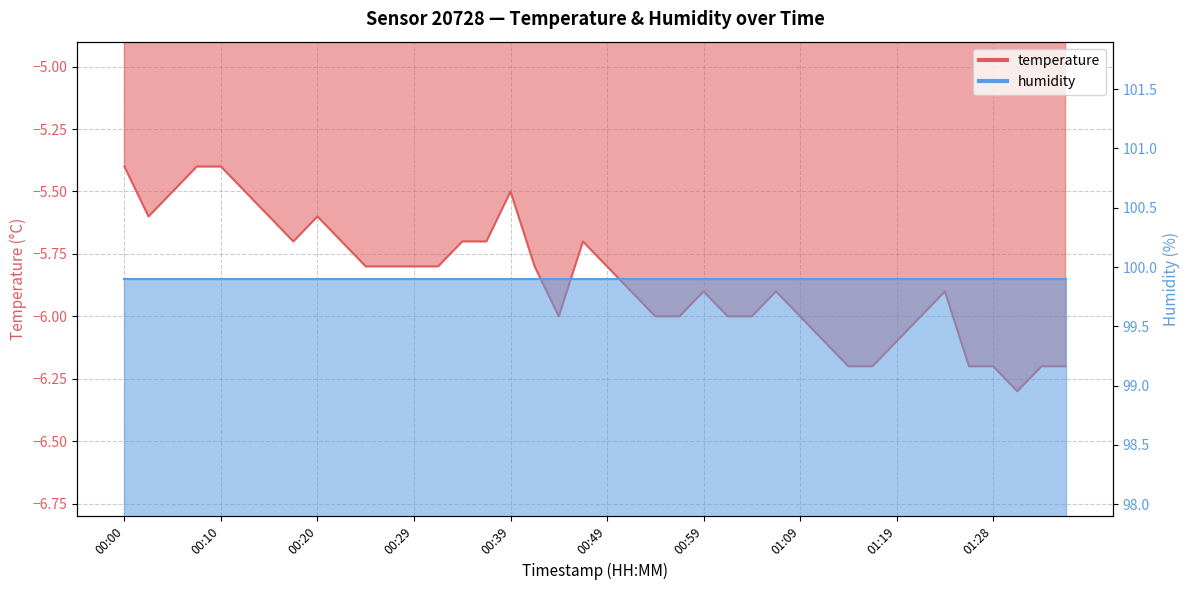

What position from the right is 01:16?

9